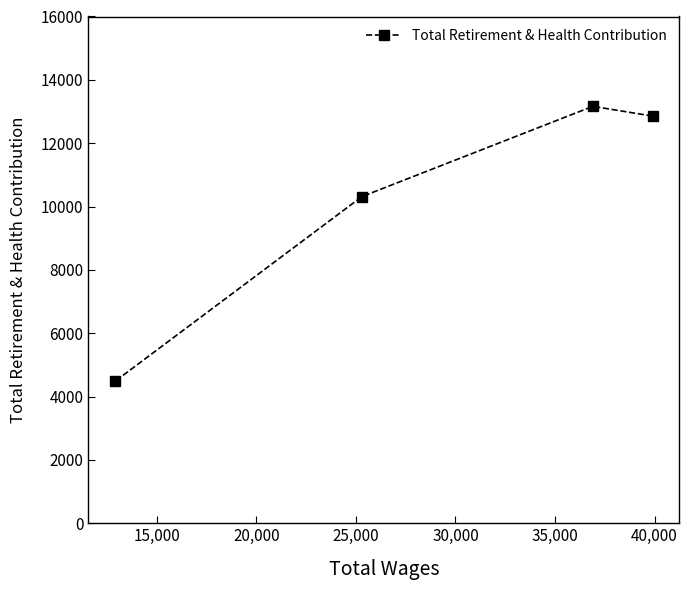

What is the minimum value shown in the chart?

4483